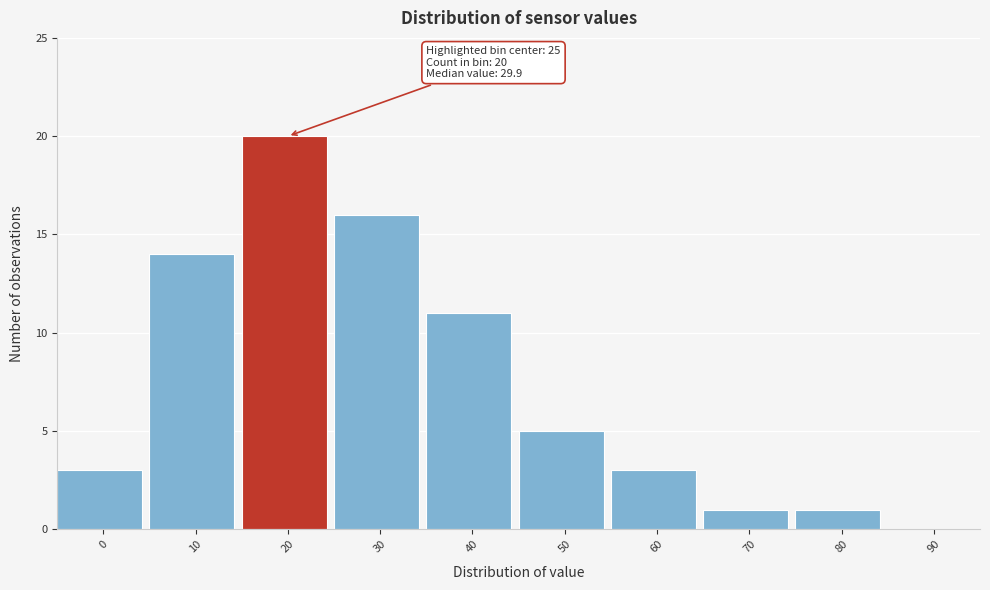

Reading right to left, transcribe all the data shown in this chart.

90=0	80=1	70=1	60=3	50=5	40=11	30=16	20=20	10=14	0=3